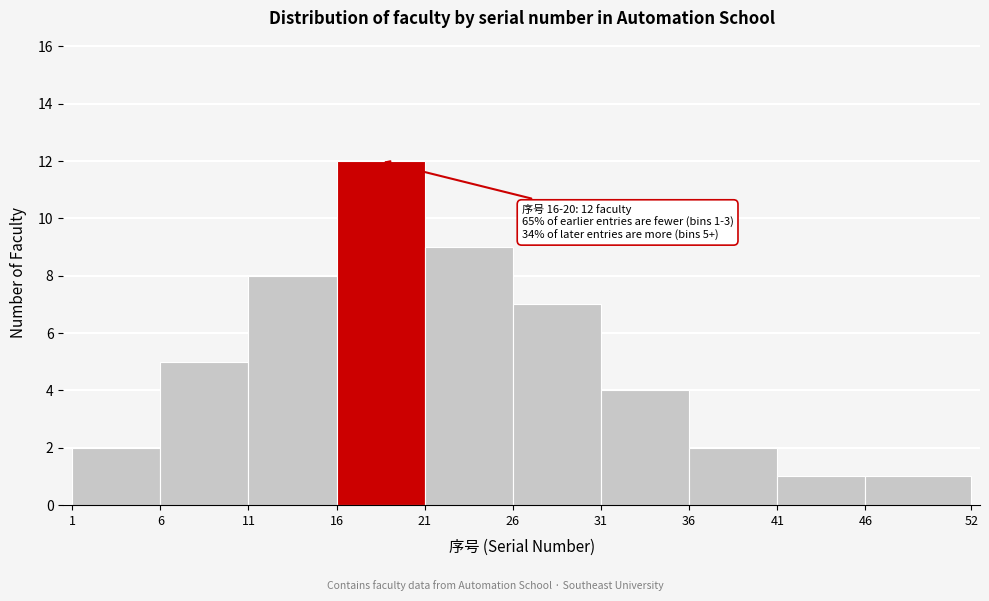

Which range on the x-axis has the tallest bar?

16 to 21